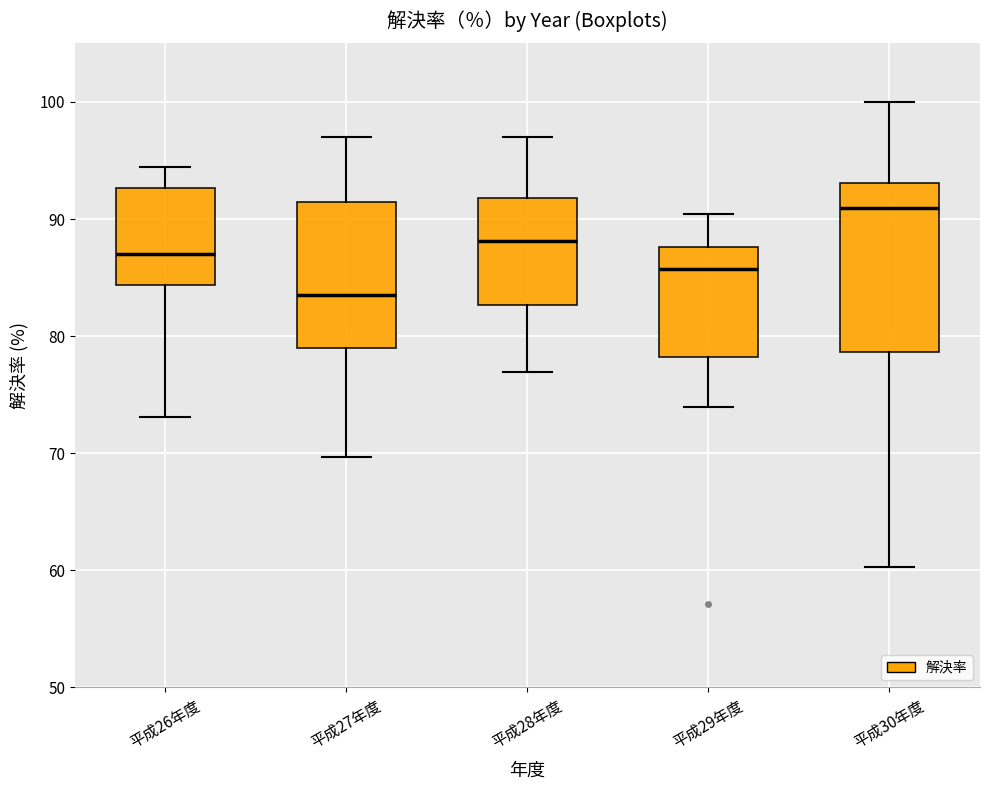

Which box's median line is the highest?

平成30年度